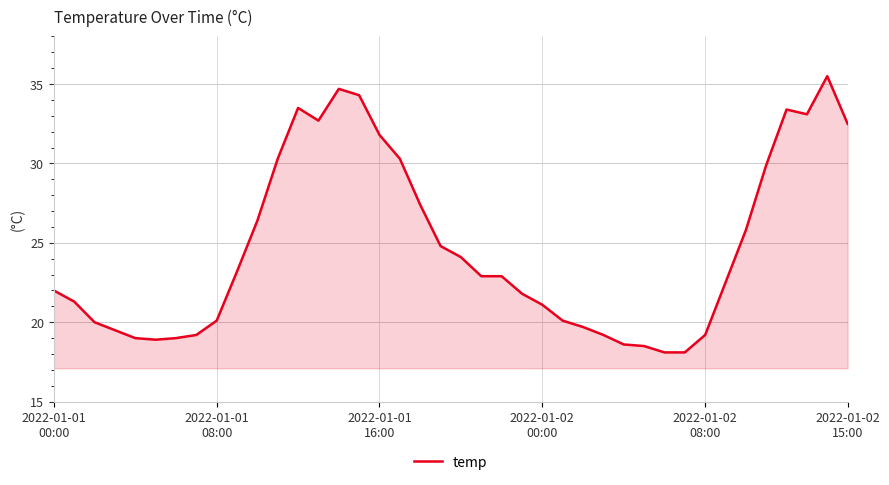

What is the greatest value displayed?

35.5